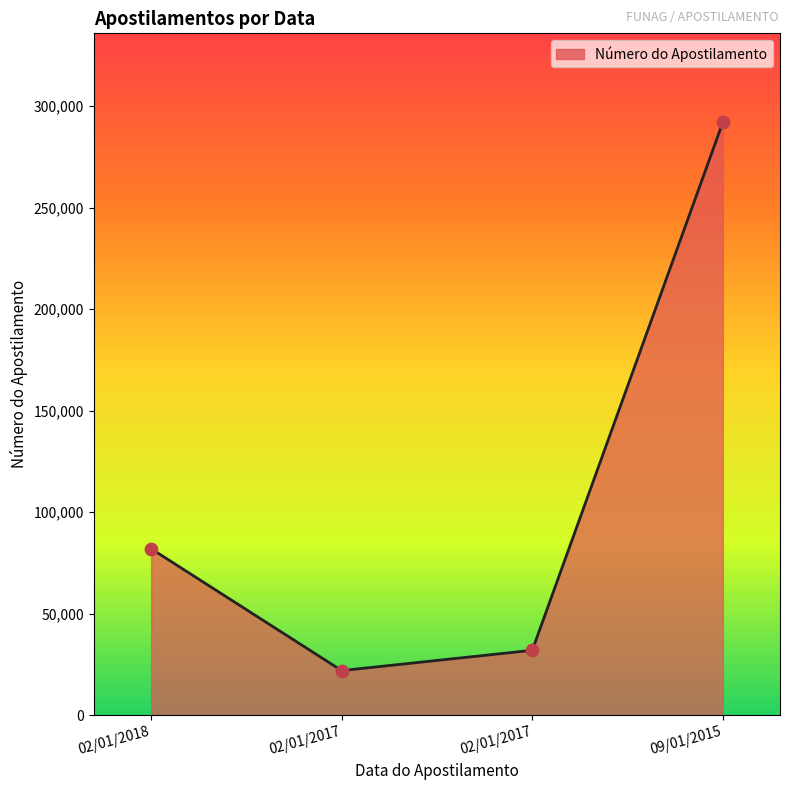

Approximately how many times larger is the value at 02/01/2017 compared to 02/01/2017?

1.5